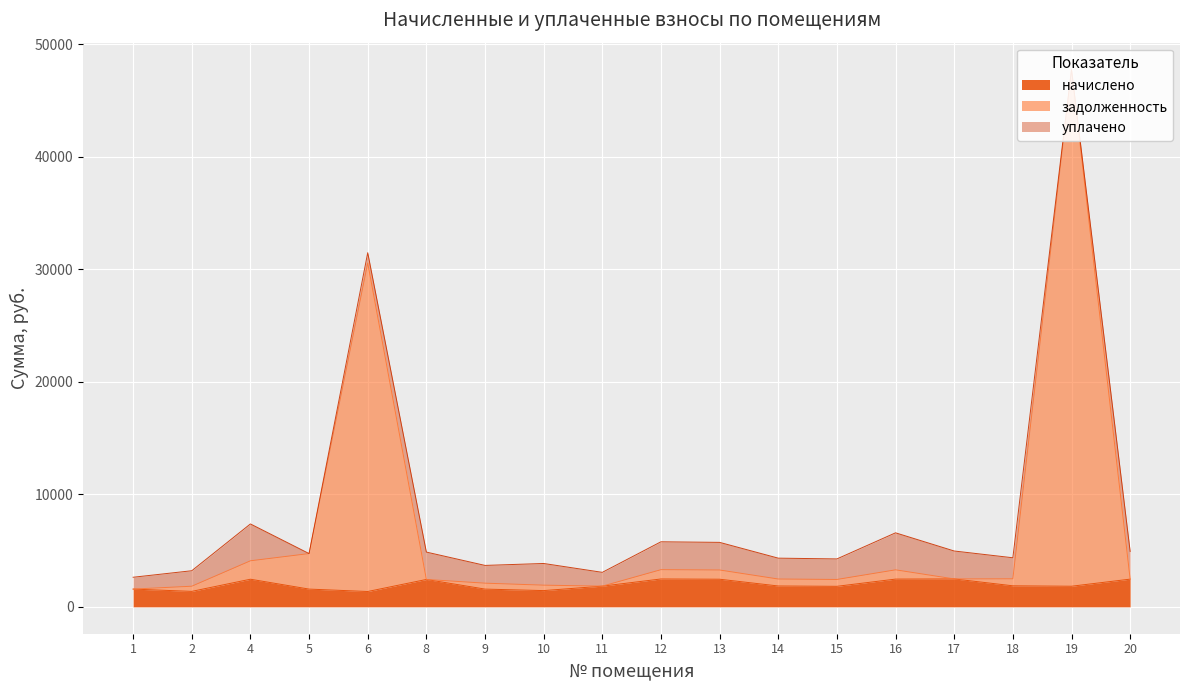

At how many categories does at least one series exceed 40525?

1